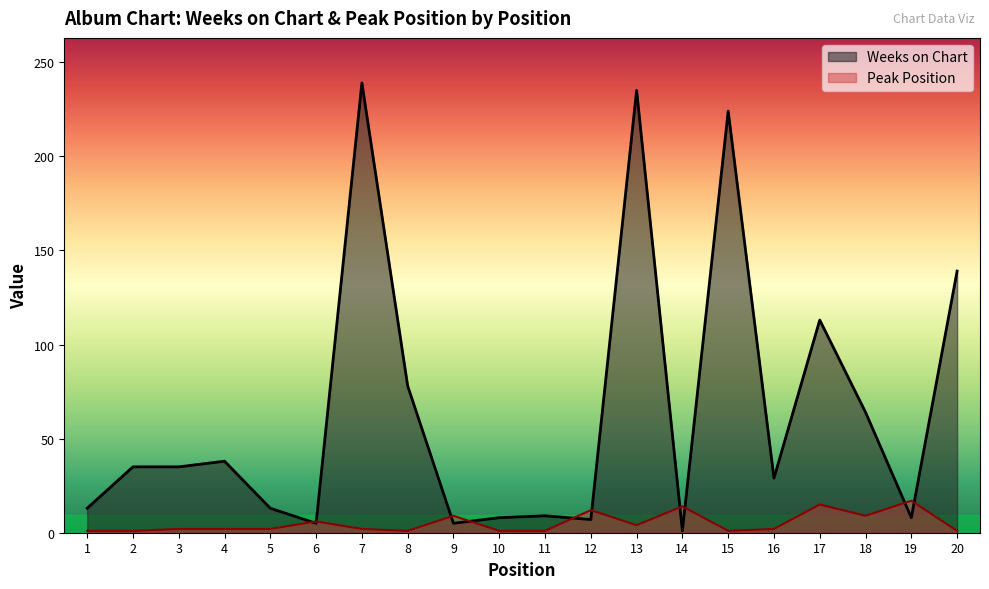

Between 13 and 19, which is larger?

13